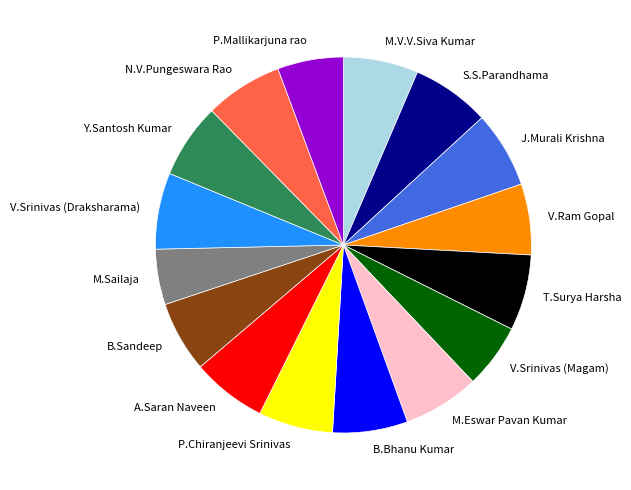

What is the ratio of the value at T.Surya Harsha to the value at B.Sandeep?

1.1